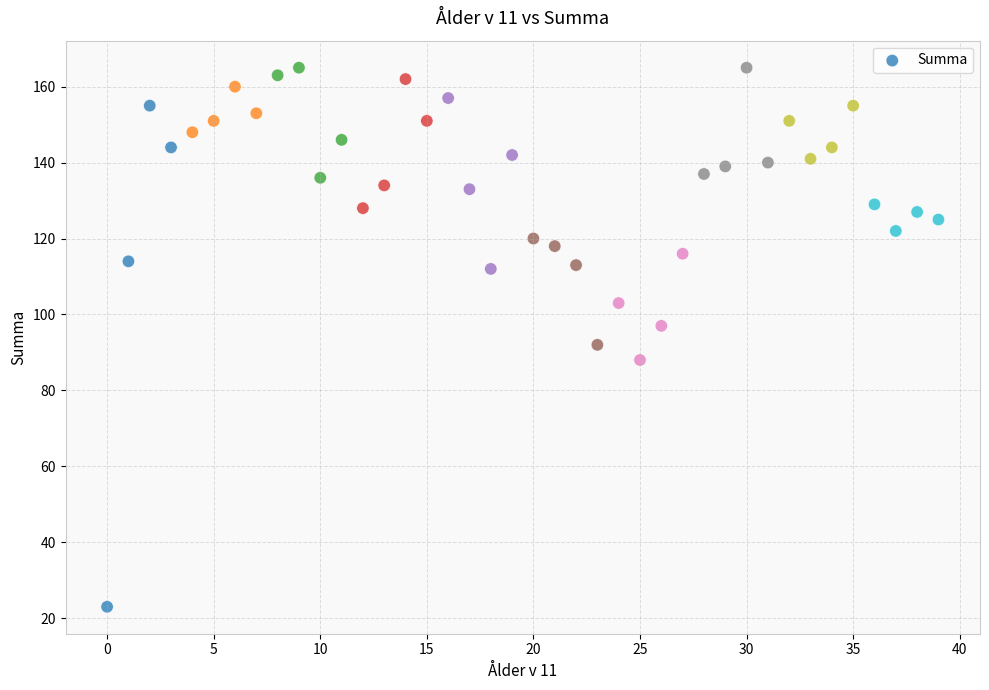

What is the range of Y values (max minus min)?

142